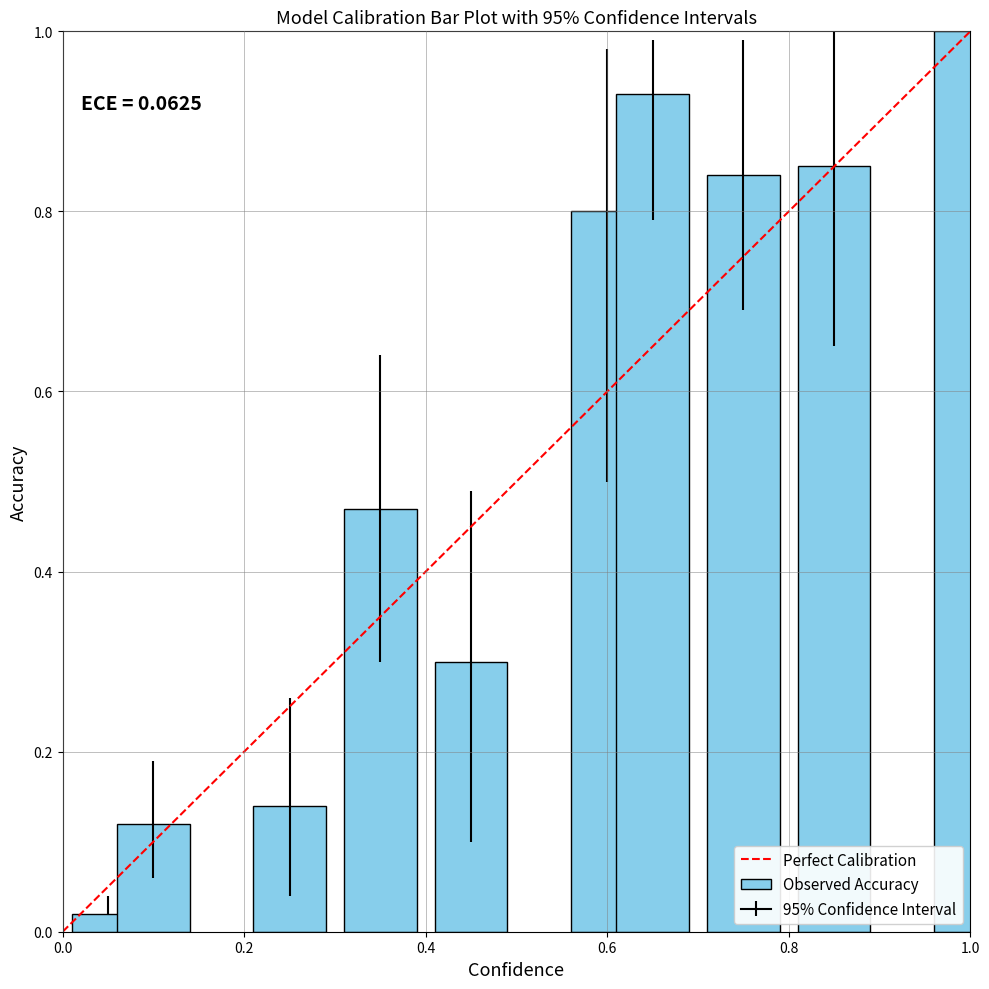

What is the maximum value shown in the chart?

1.0